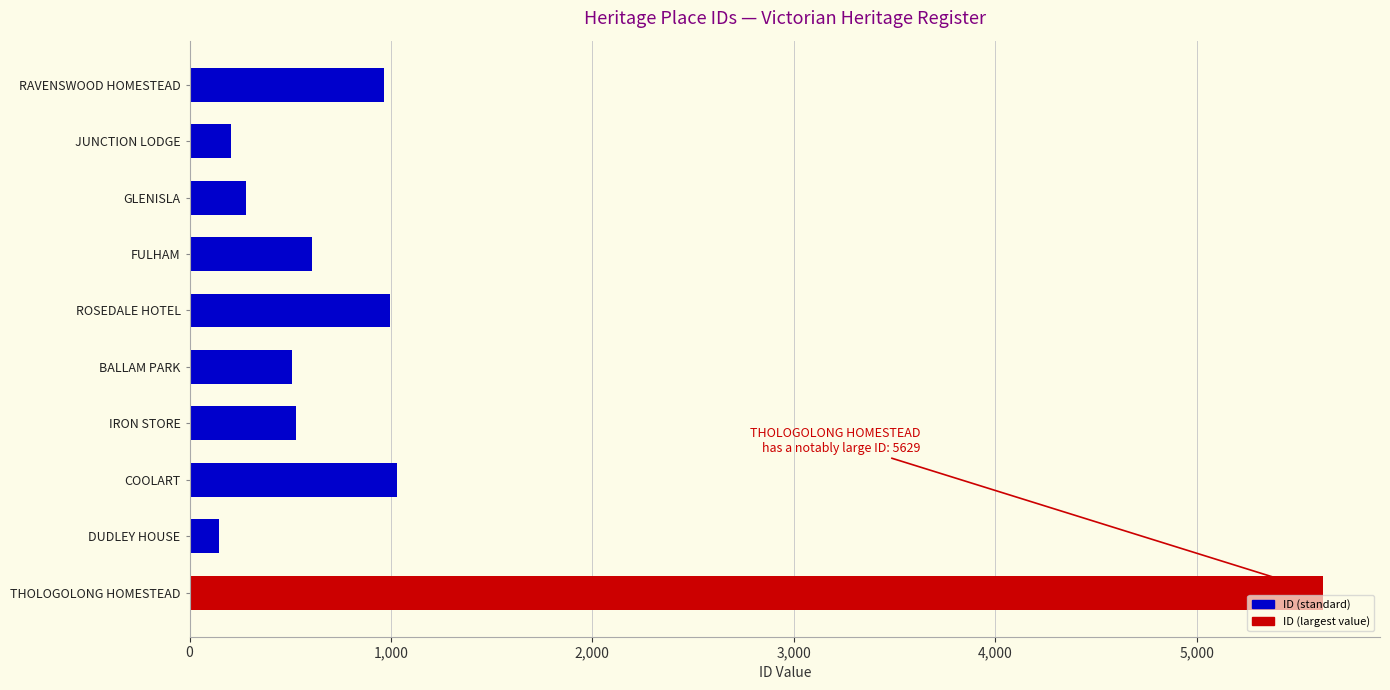

What is the difference between the second highest and second lowest values?

825